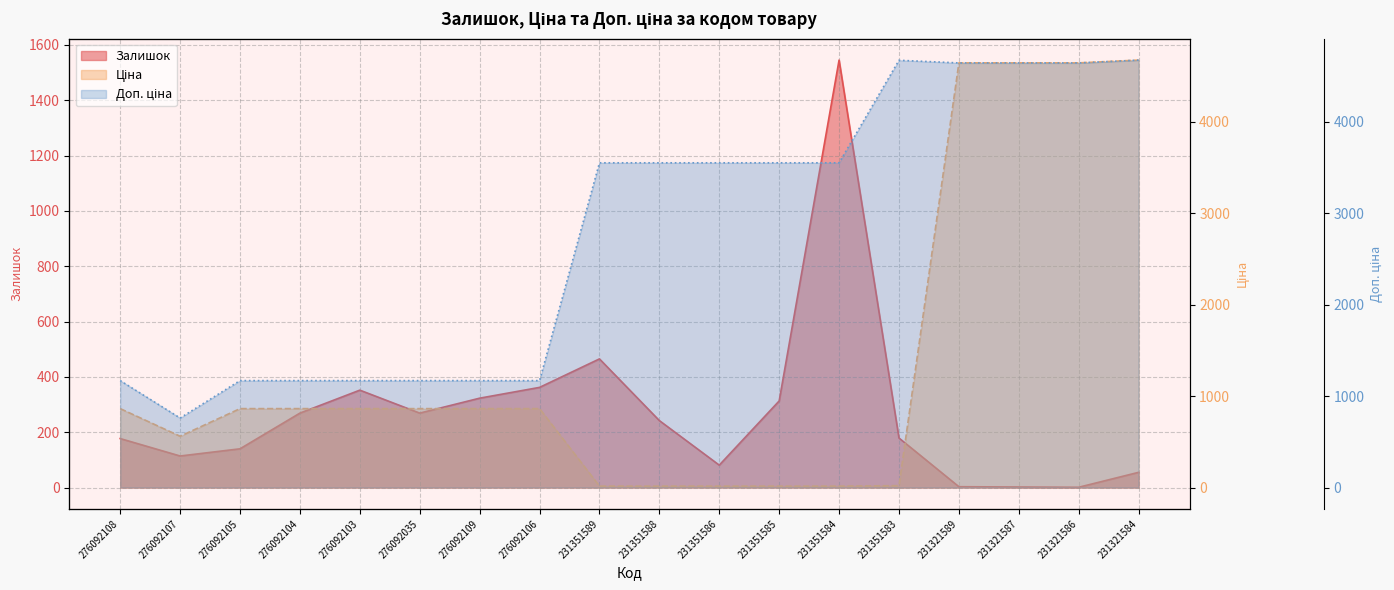

The value of Ціна at 276092035 is 1487.7. True or false?

False